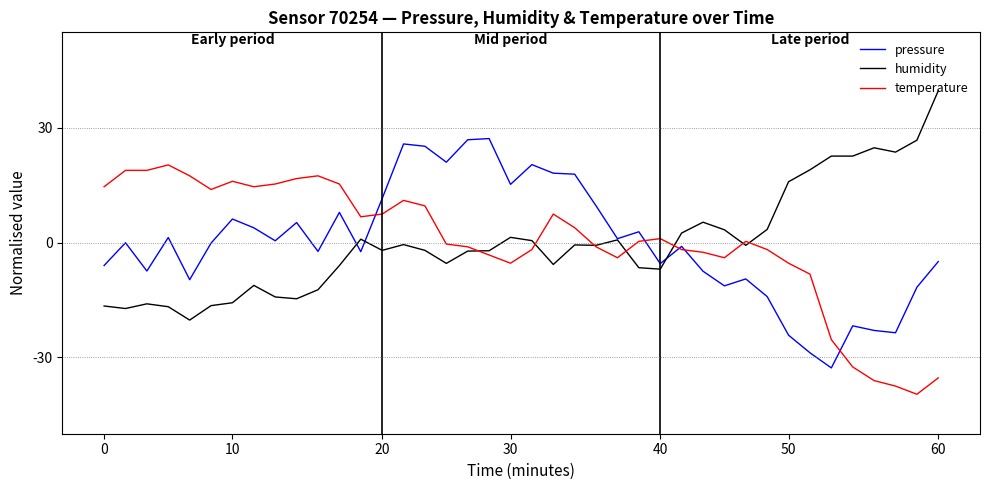

Does the chart have visible grid lines?

No